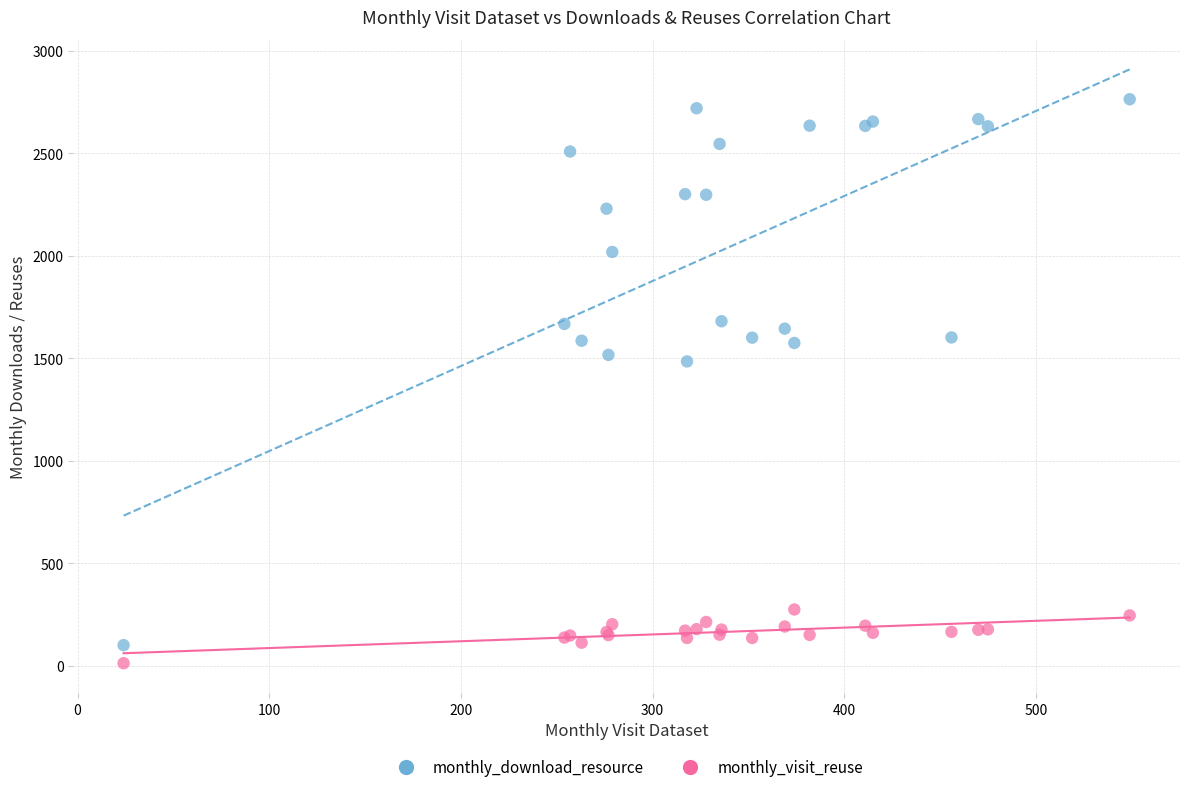

Which series contains the lowest Y value?

monthly_visit_reuse